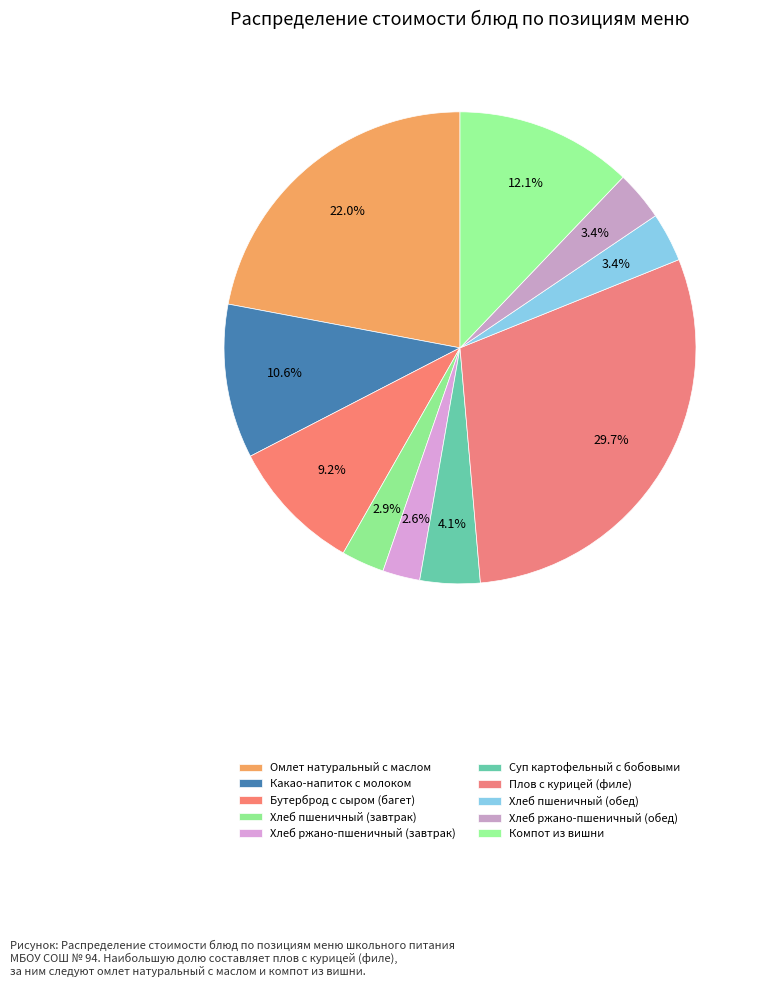

Count the number of slices in the pie.

10